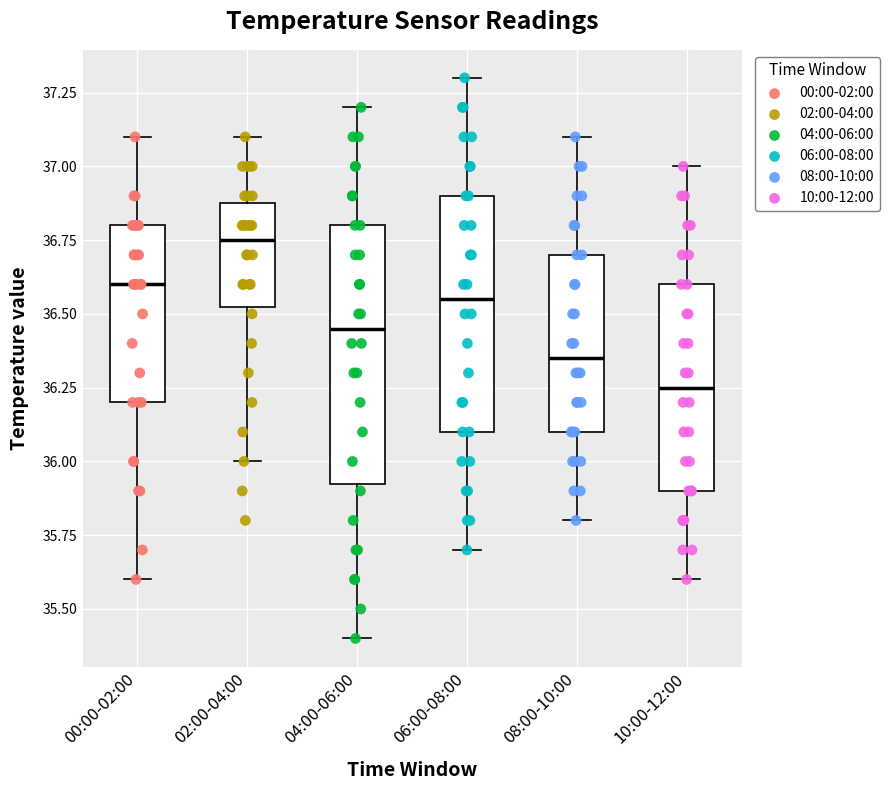

Which box has the highest median line?

02:00-04:00